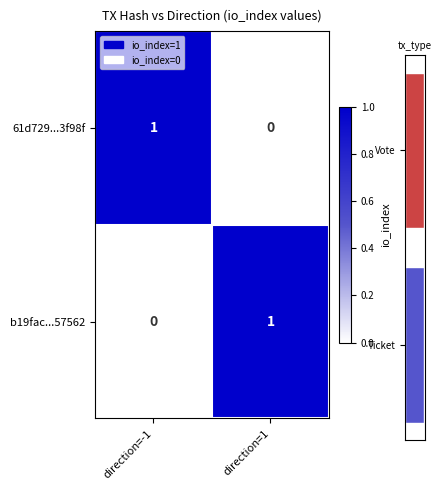

What is the sum of all 61d729...3f98f values?

1